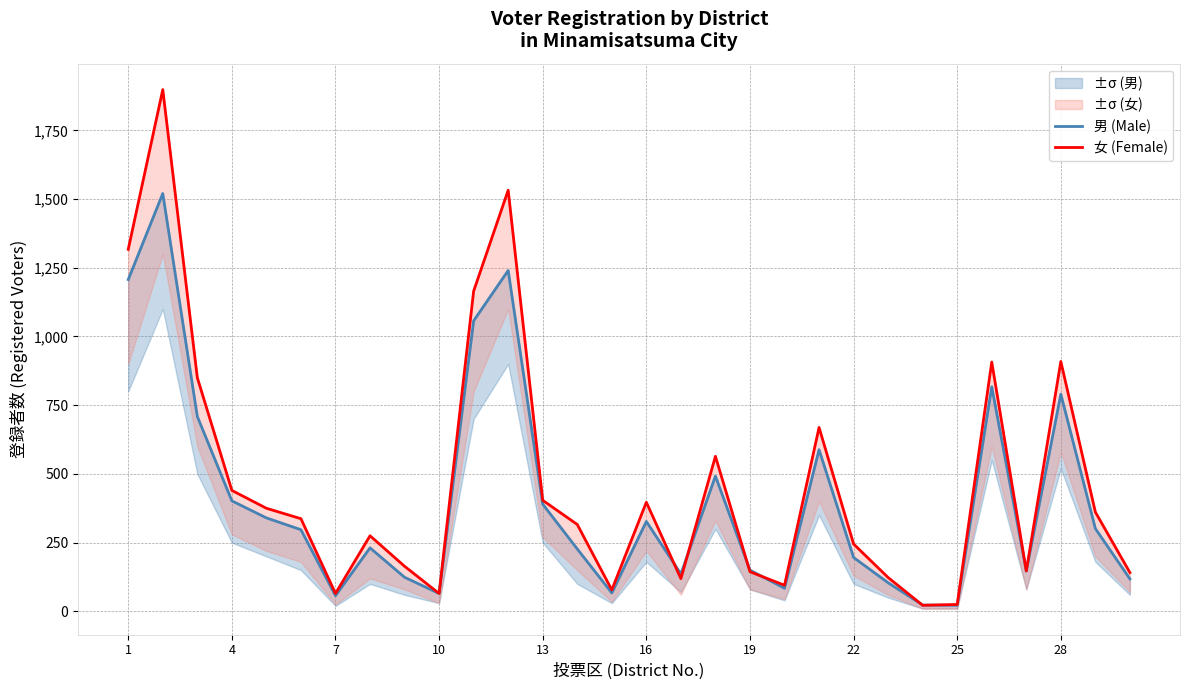

At which label does 男 (Male) reach its minimum?

25